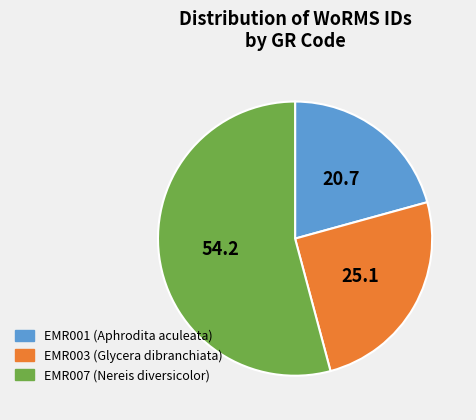

What is the ratio of the value at EMR001 (Aphrodita aculeata) to the value at EMR007 (Nereis diversicolor)?

0.4